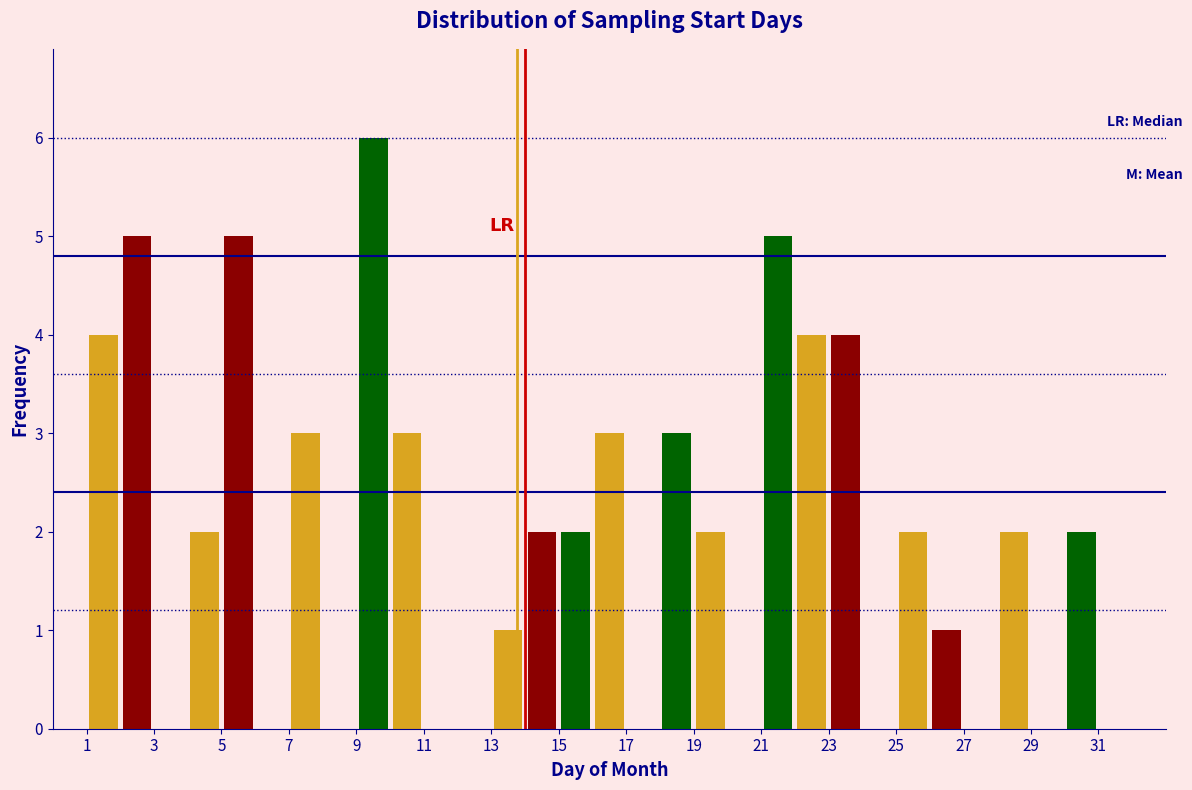

Reading left to right, transcribe this chart: for each bar, give the range it covers on the x-axis and its height. The values are not printed on the chart, so give them approximately, as read against the axis.

1 to 2: 4
2 to 3: 5
3 to 4: 0
4 to 5: 2
5 to 6: 5
6 to 7: 0
7 to 8: 3
8 to 9: 0
9 to 10: 6
10 to 11: 3
11 to 12: 0
12 to 13: 0
13 to 14: 1
14 to 15: 2
15 to 16: 2
16 to 17: 3
17 to 18: 0
18 to 19: 3
19 to 20: 2
20 to 21: 0
21 to 22: 5
22 to 23: 4
23 to 24: 4
24 to 25: 0
25 to 26: 2
26 to 27: 1
27 to 28: 0
28 to 29: 2
29 to 30: 0
30 to 31: 2
31 to 32: 0